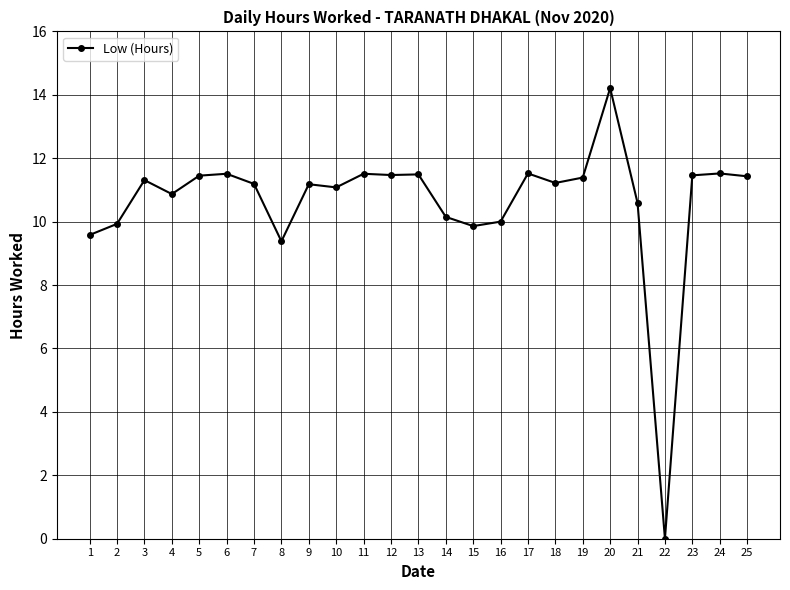

Where is the first local minimum?

4